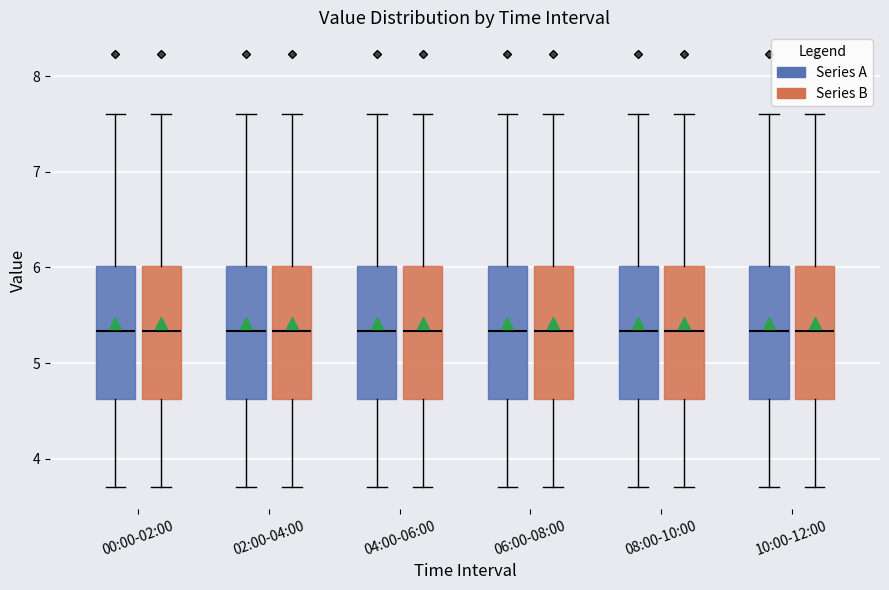

Reading left to right, read every box against the y-axis: the position of its median line, the range the box covers, and the ends of its whiskers. The values are not printed on the chart, so give them approximately, as read against the axis.

00:00-02:00 (Series A): median 5.3, box 4.6 to 6.0, whiskers 3.7 to 7.6
00:00-02:00 (Series B): median 5.3, box 4.6 to 6.0, whiskers 3.7 to 7.6
02:00-04:00 (Series A): median 5.3, box 4.6 to 6.0, whiskers 3.7 to 7.6
02:00-04:00 (Series B): median 5.3, box 4.6 to 6.0, whiskers 3.7 to 7.6
04:00-06:00 (Series A): median 5.3, box 4.6 to 6.0, whiskers 3.7 to 7.6
04:00-06:00 (Series B): median 5.3, box 4.6 to 6.0, whiskers 3.7 to 7.6
06:00-08:00 (Series A): median 5.3, box 4.6 to 6.0, whiskers 3.7 to 7.6
06:00-08:00 (Series B): median 5.3, box 4.6 to 6.0, whiskers 3.7 to 7.6
08:00-10:00 (Series A): median 5.3, box 4.6 to 6.0, whiskers 3.7 to 7.6
08:00-10:00 (Series B): median 5.3, box 4.6 to 6.0, whiskers 3.7 to 7.6
10:00-12:00 (Series A): median 5.3, box 4.6 to 6.0, whiskers 3.7 to 7.6
10:00-12:00 (Series B): median 5.3, box 4.6 to 6.0, whiskers 3.7 to 7.6